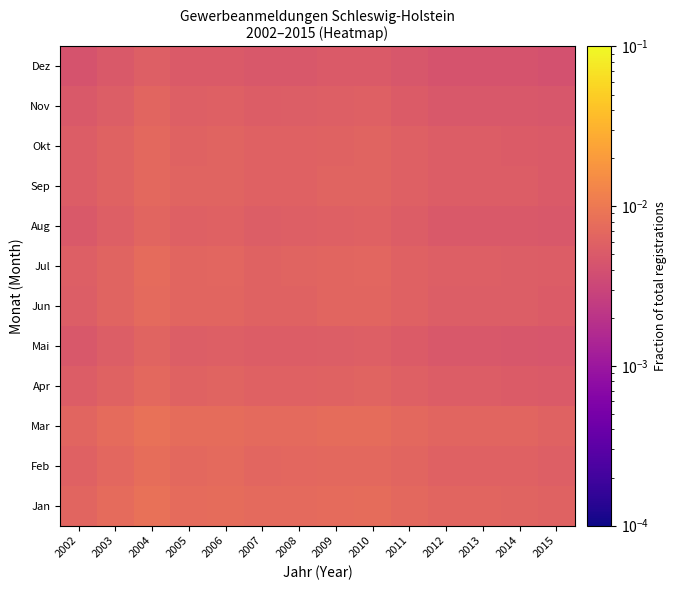

Which series has the widest spread of values?

Mar